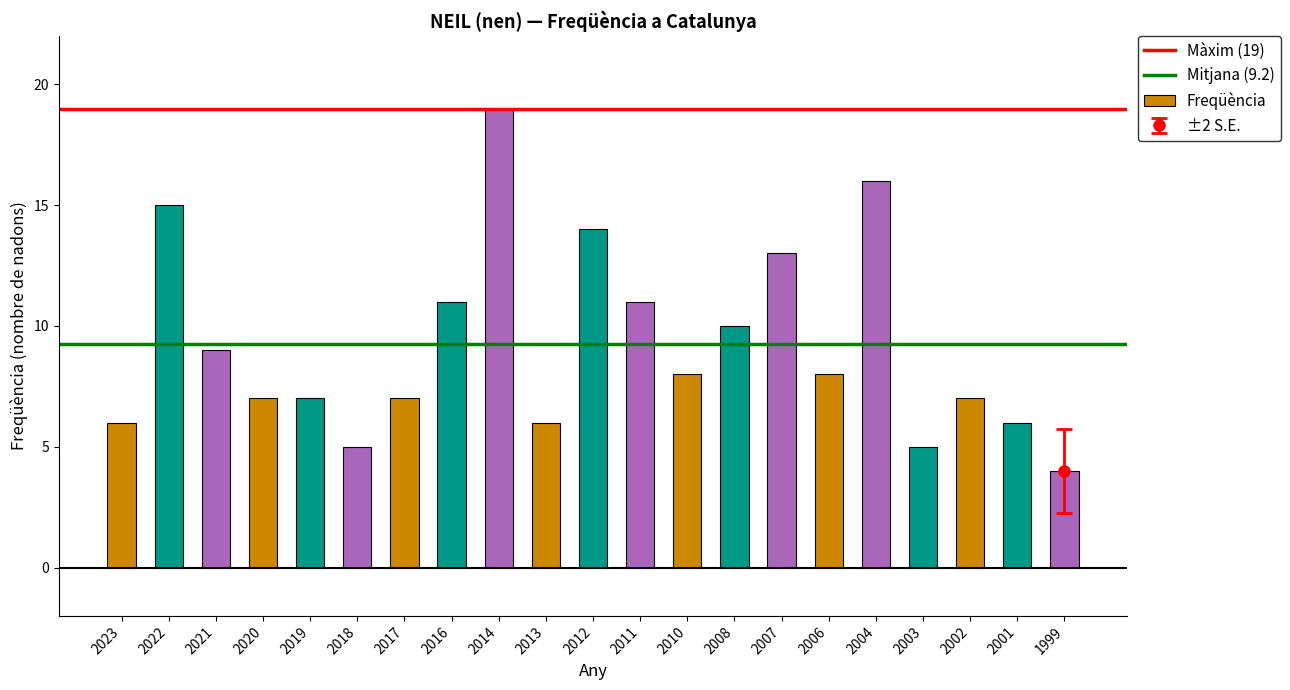

What is the approximate value at 2001?

6